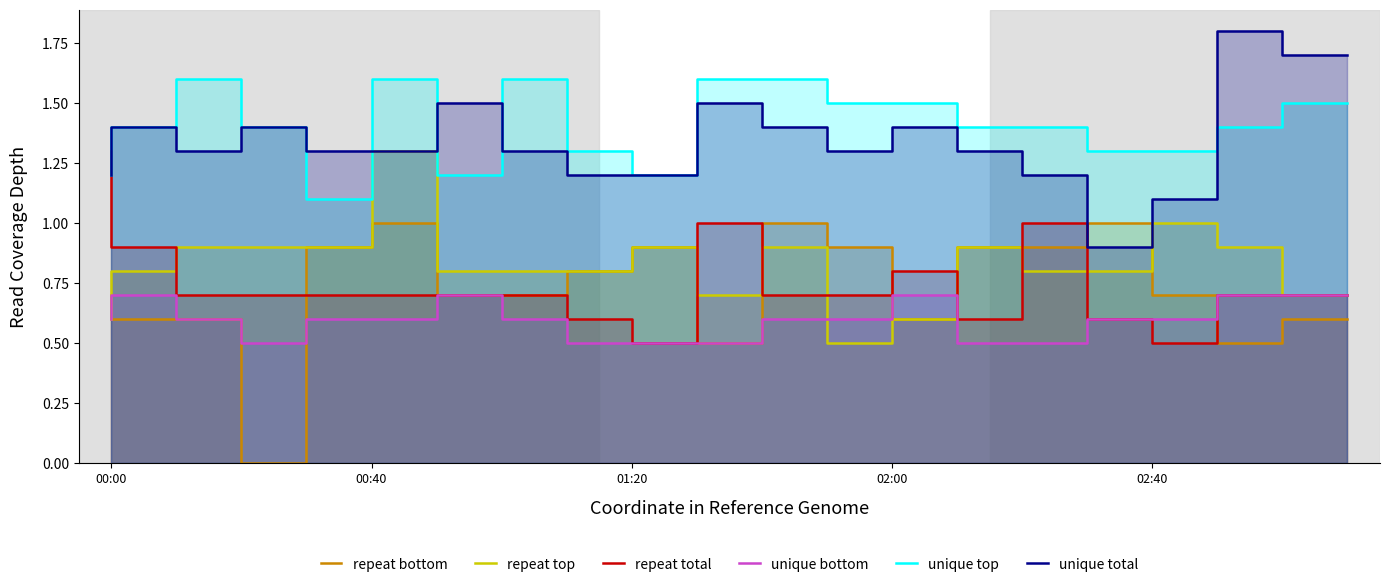

The unique total series shows 1.3 at 14. True or false?

True